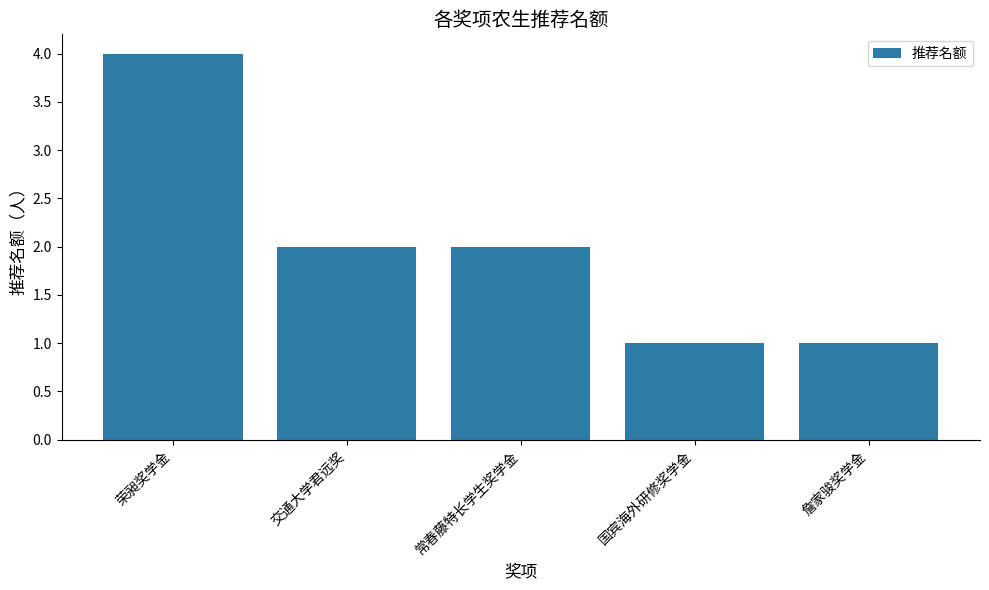

What is the label of the 2nd bar from the left?

交通大学君远奖